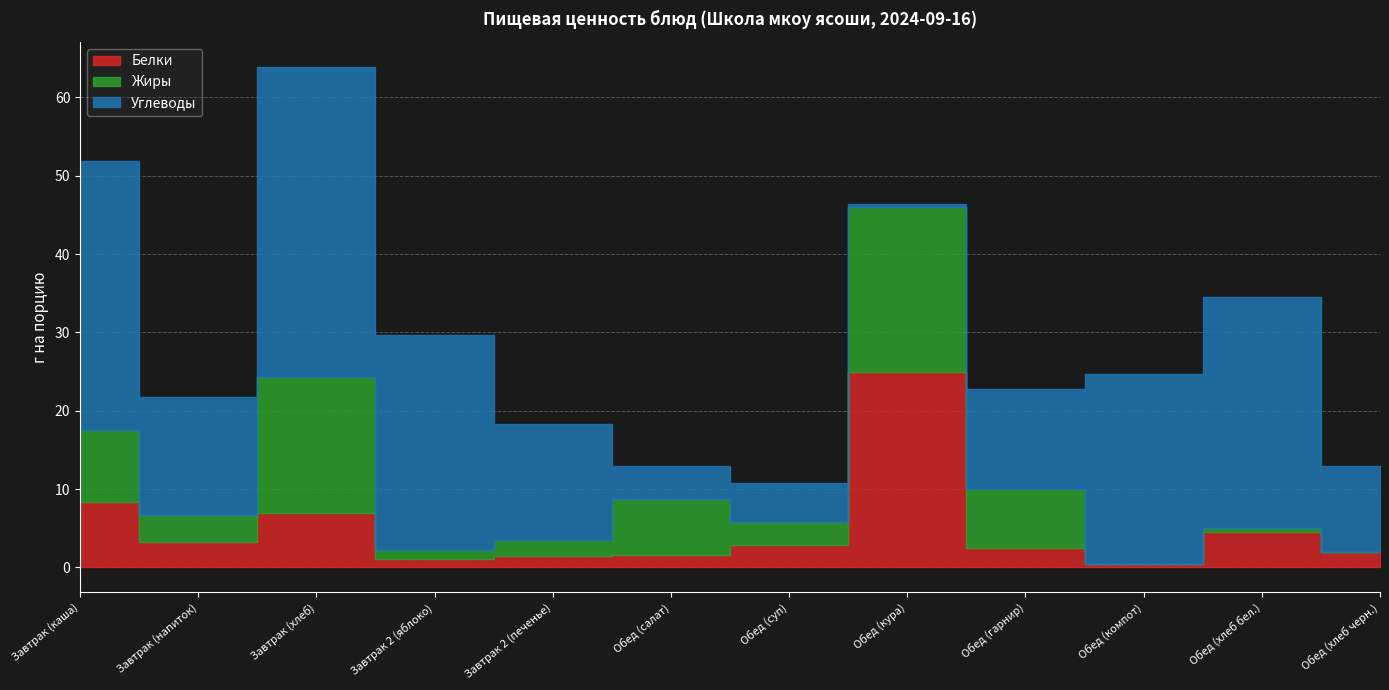

Where is the first local maximum for Белки?

Завтрак (хлеб)